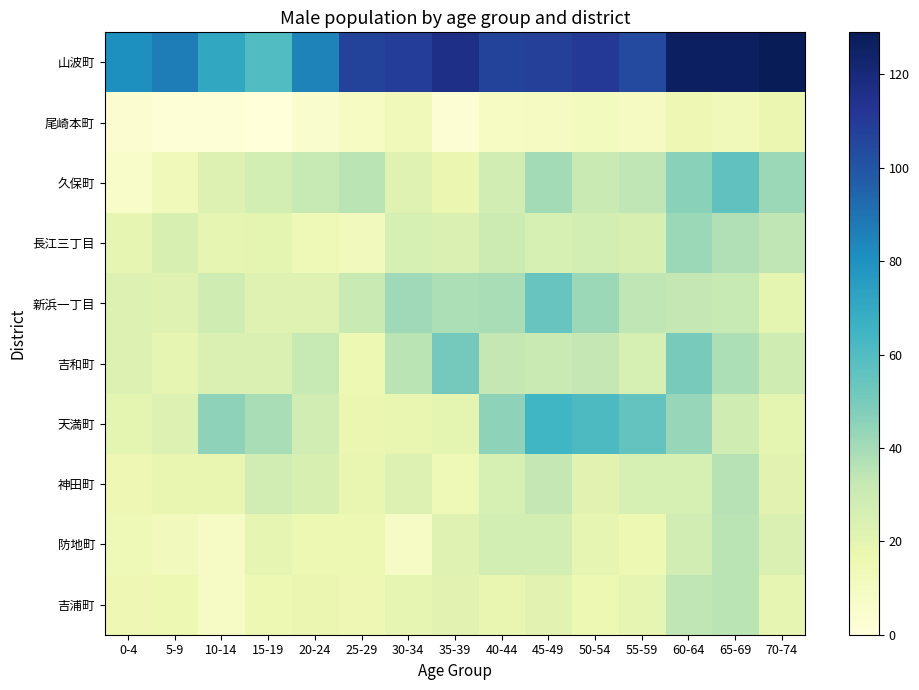

List the series in order of their peak value, highest first.

山波町, 天満町, 久保町, 新浜一丁目, 吉和町, 長江三丁目, 神田町, 防地町, 吉浦町, 尾崎本町